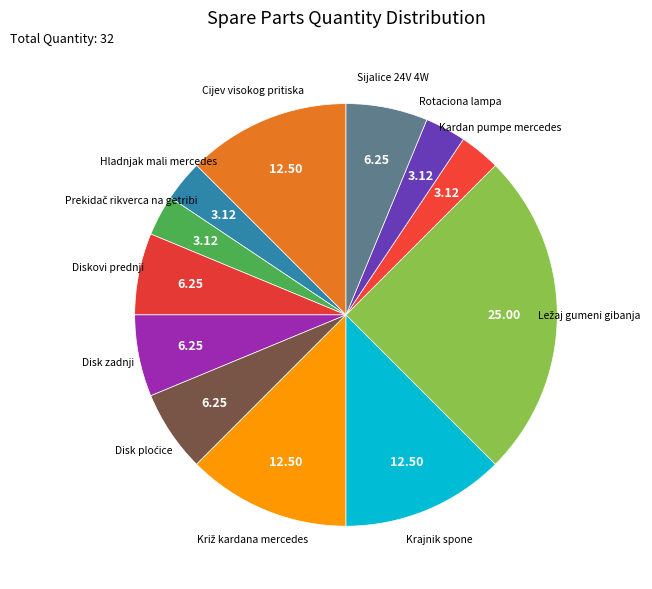

Count the number of slices in the pie.

12